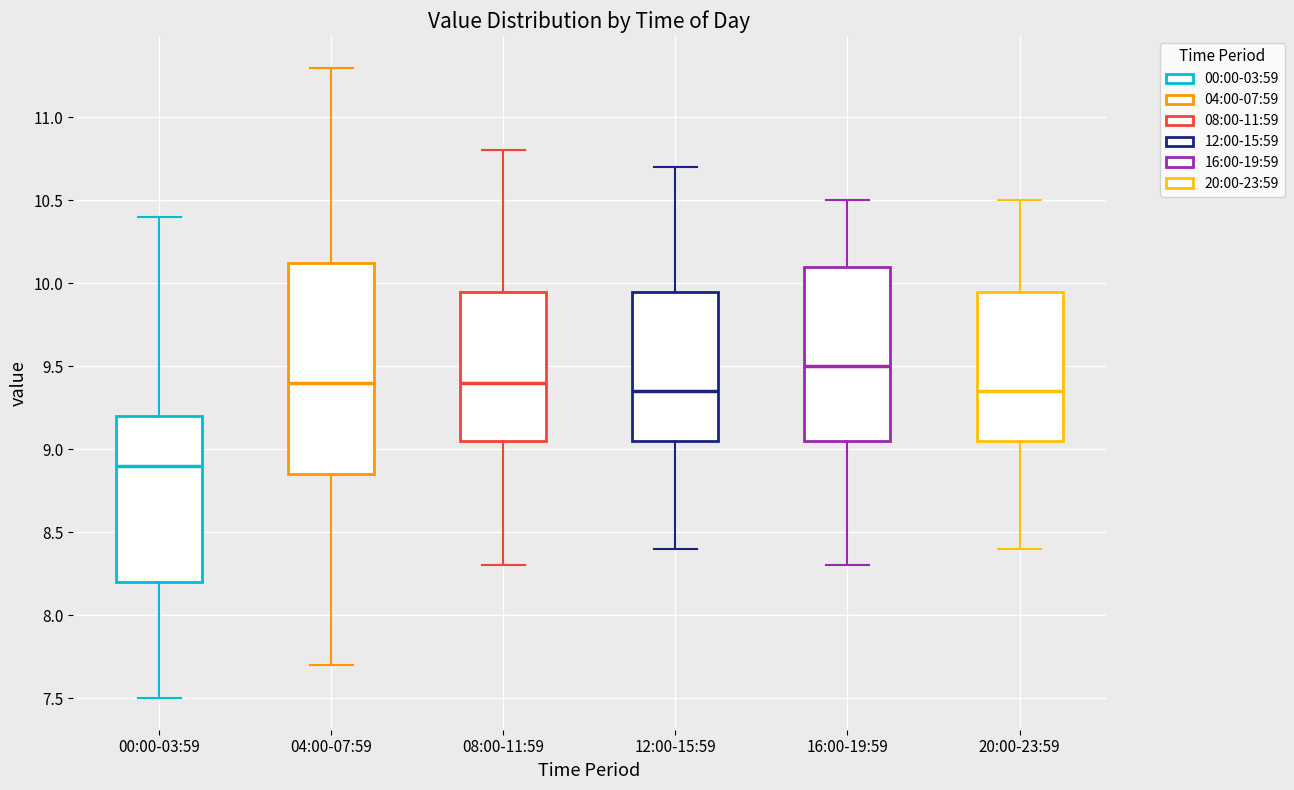

Which box has the highest median line?

16:00-19:59